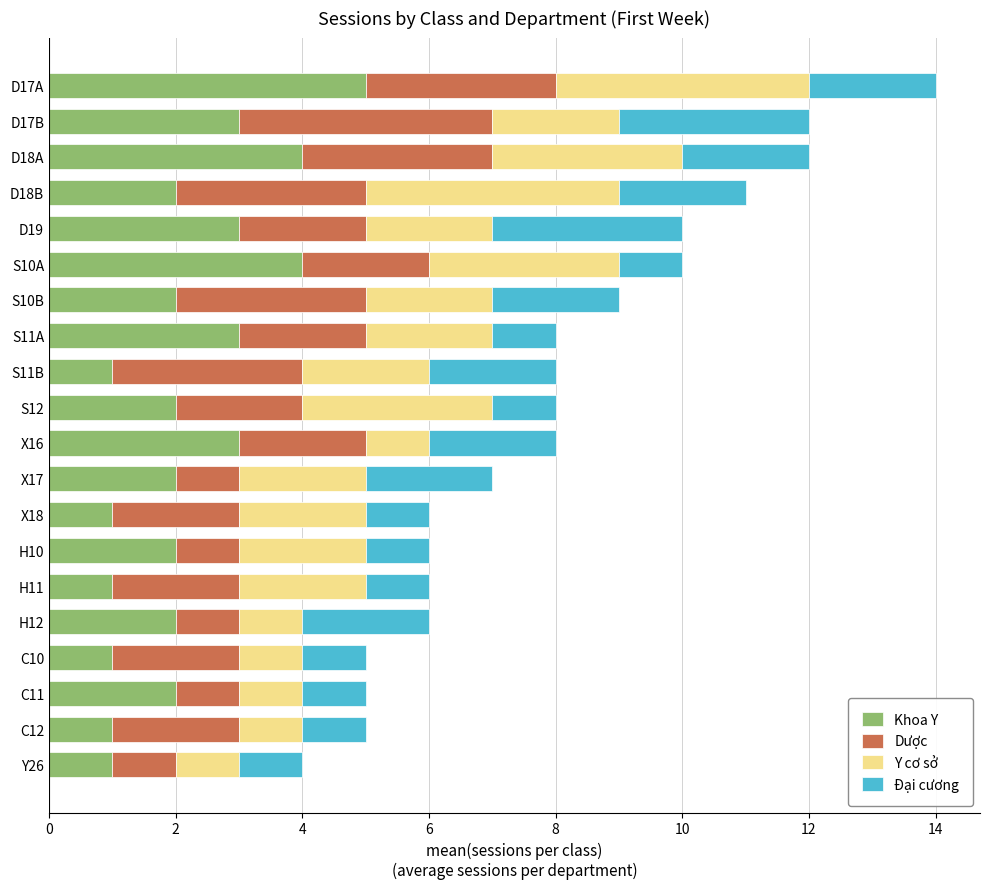

What is the average value of the Khoa Y series?

2